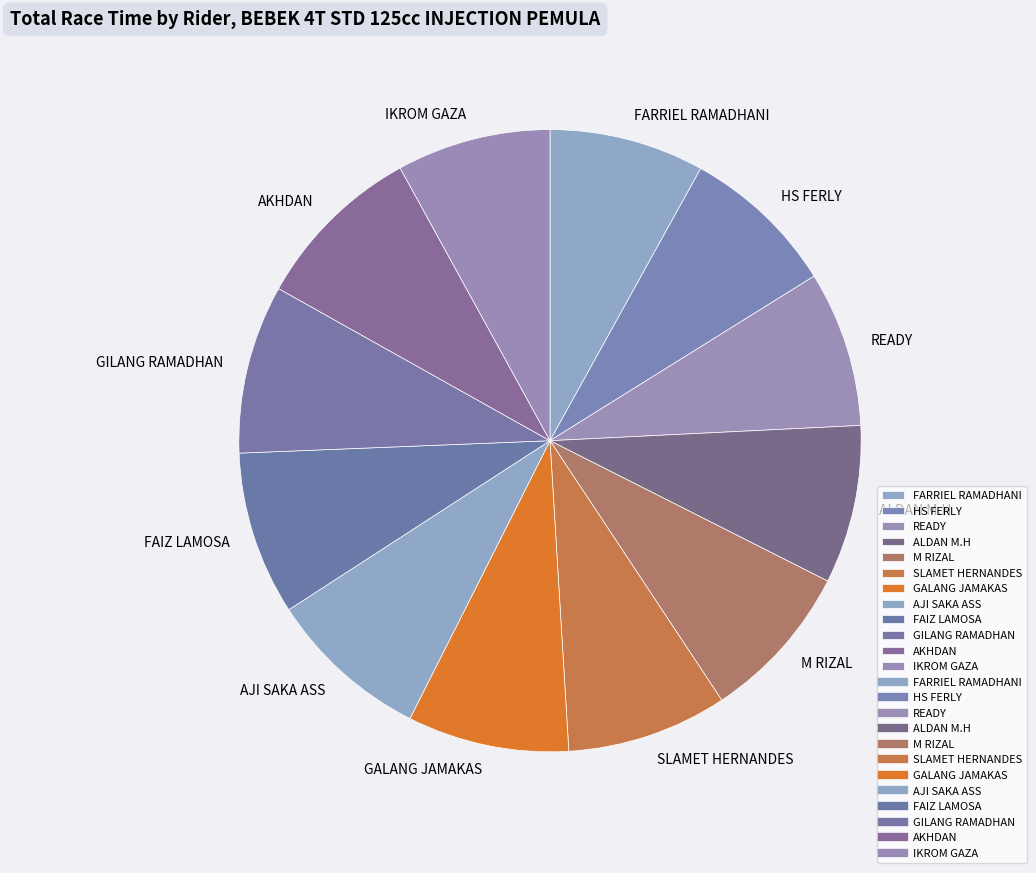

True or false: HS FERLY accounts for 8% of the total.

True